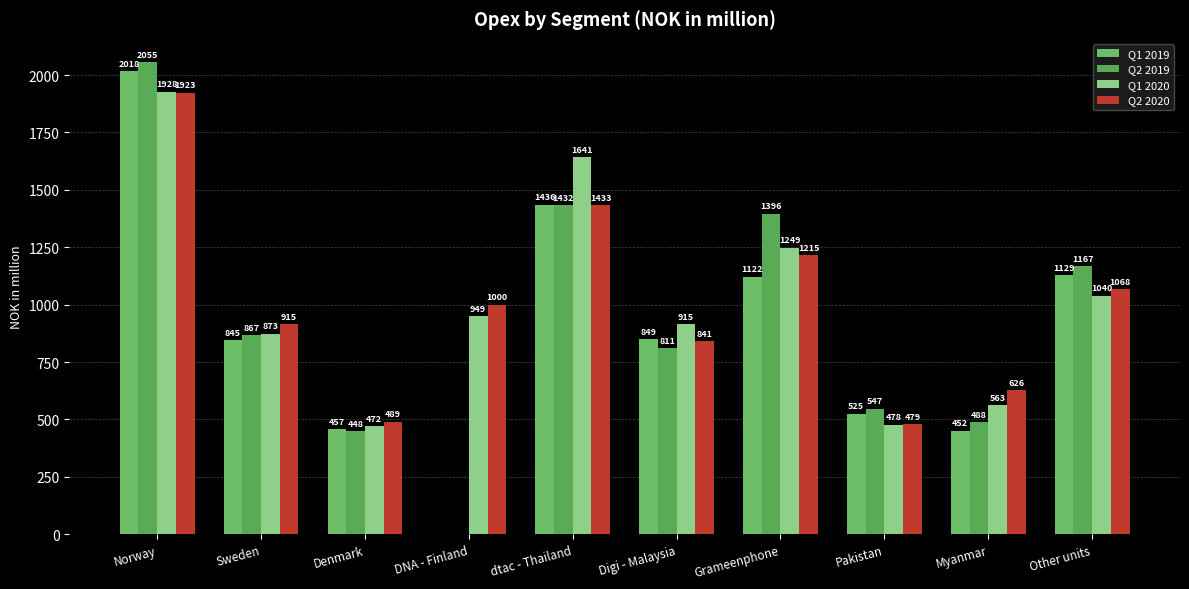

How many values in Q1 2019 are above zero?

9